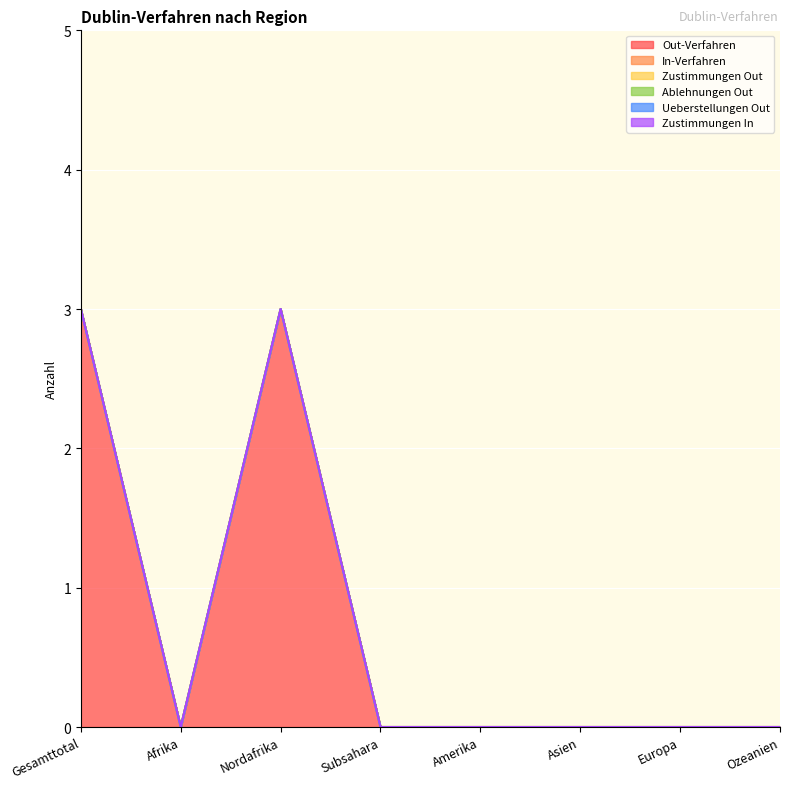

Which label corresponds to the smallest value in the chart?

Afrika